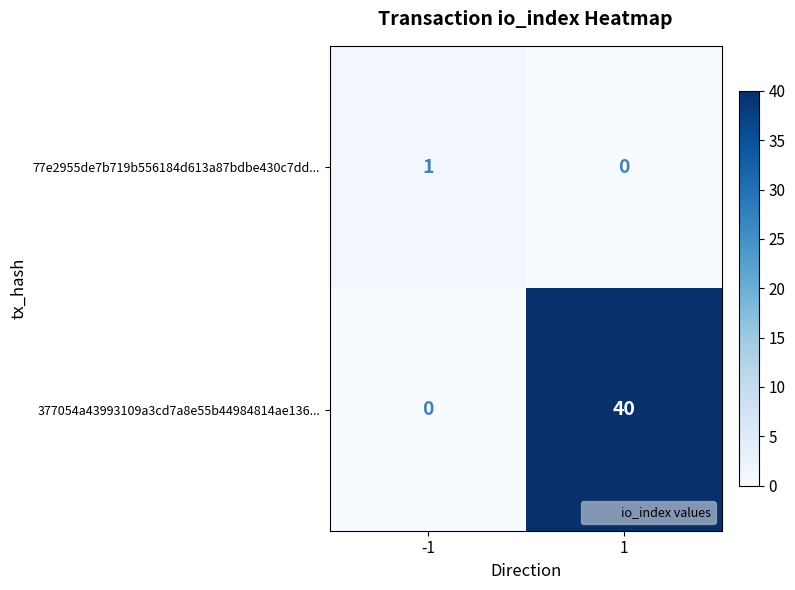

Rank the series by their maximum value, from highest to lowest.

377054a43993109a3cd7a8e55b44984814ae136..., 77e2955de7b719b556184d613a87bdbe430c7dd...